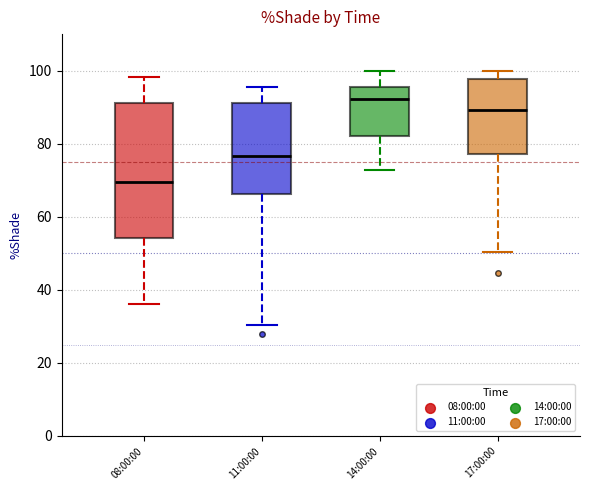

Reading left to right, transcribe this box plot: for each box, give where its median line is, the range the box spans, and where its two whiskers end, as read against the y-axis. The values are not printed on the chart, so give them approximately, as read against the axis.

08:00:00: median 70, box 54 to 92, whiskers 36 to 98
11:00:00: median 76, box 66 to 92, whiskers 30 to 96
14:00:00: median 92, box 82 to 96, whiskers 72 to 100
17:00:00: median 90, box 78 to 98, whiskers 50 to 100